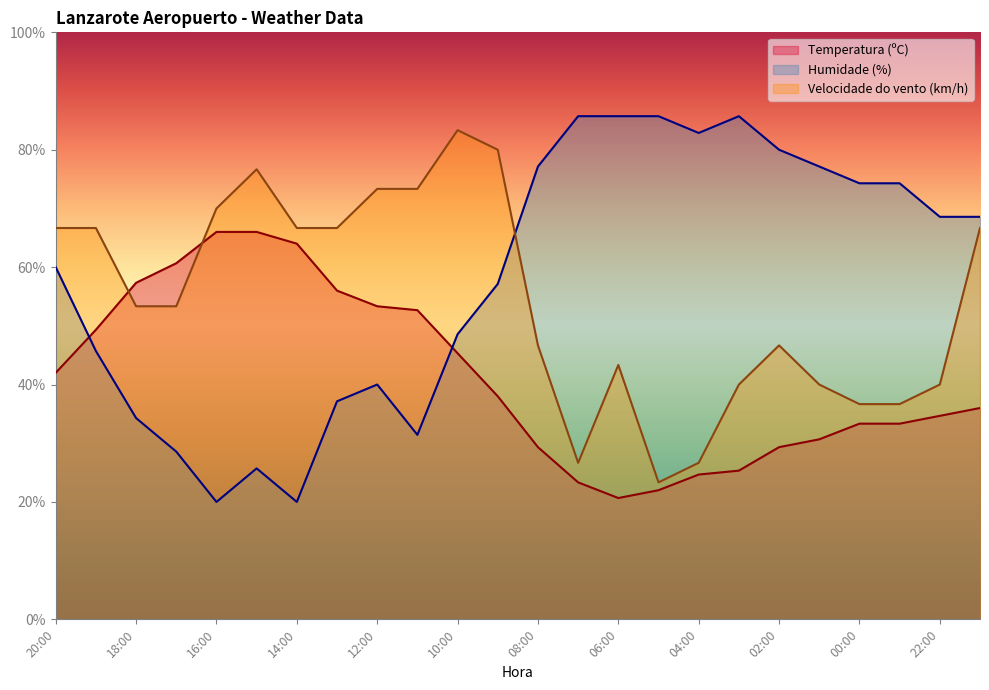

Which series has the largest total across all categories?

Humidade (%)